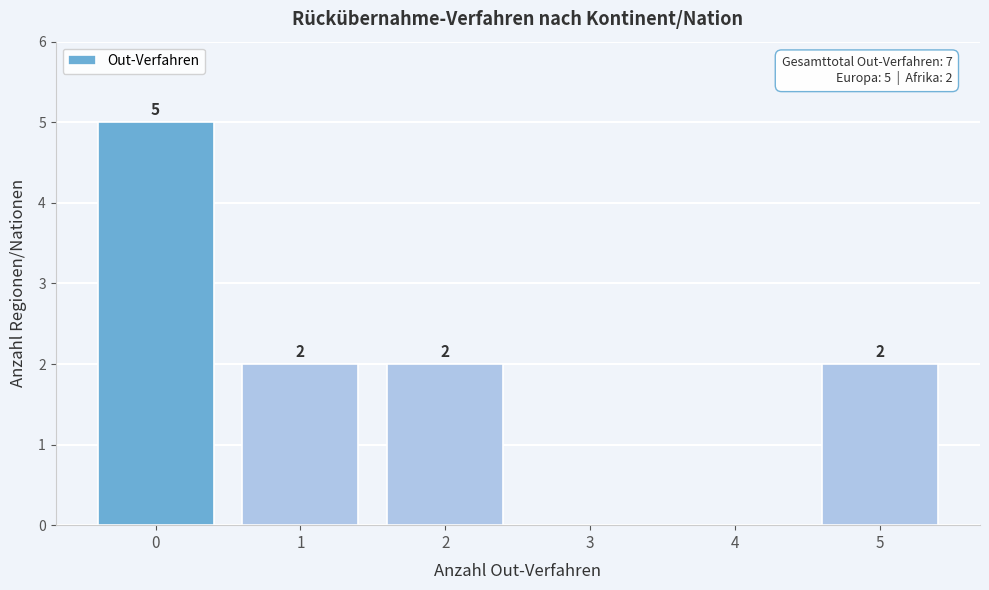

Reading right to left, extract all data points from this chart.

5=2	4=0	3=0	2=2	1=2	0=5